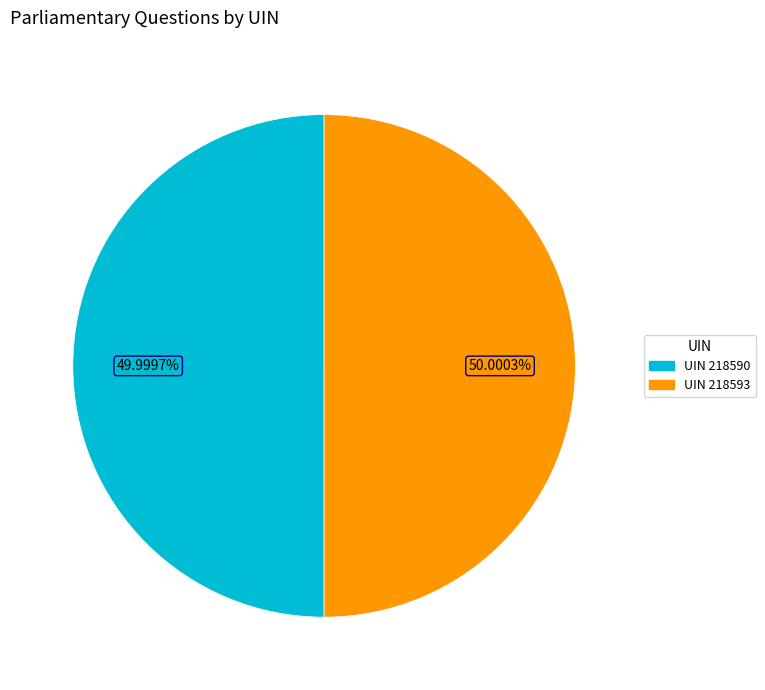

Is there any slice that represents more than half of the pie?

Yes